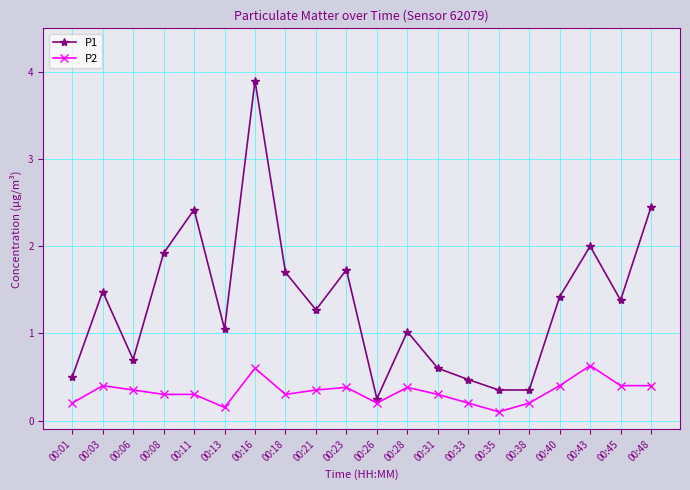

Rank the series at 00:01 from lowest to highest value.

P2, P1